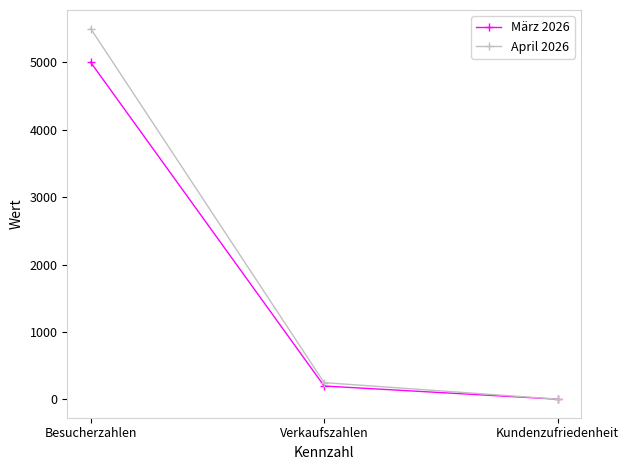

What is the average value of the April 2026 series?

1918.2